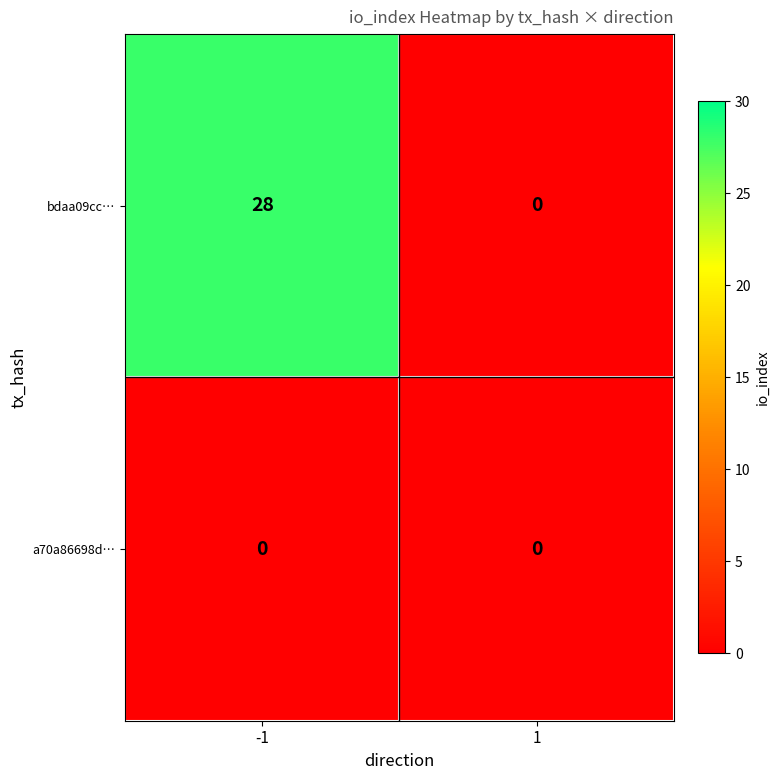

List the labels in order of bdaa09cc… value, largest first.

-1, 1